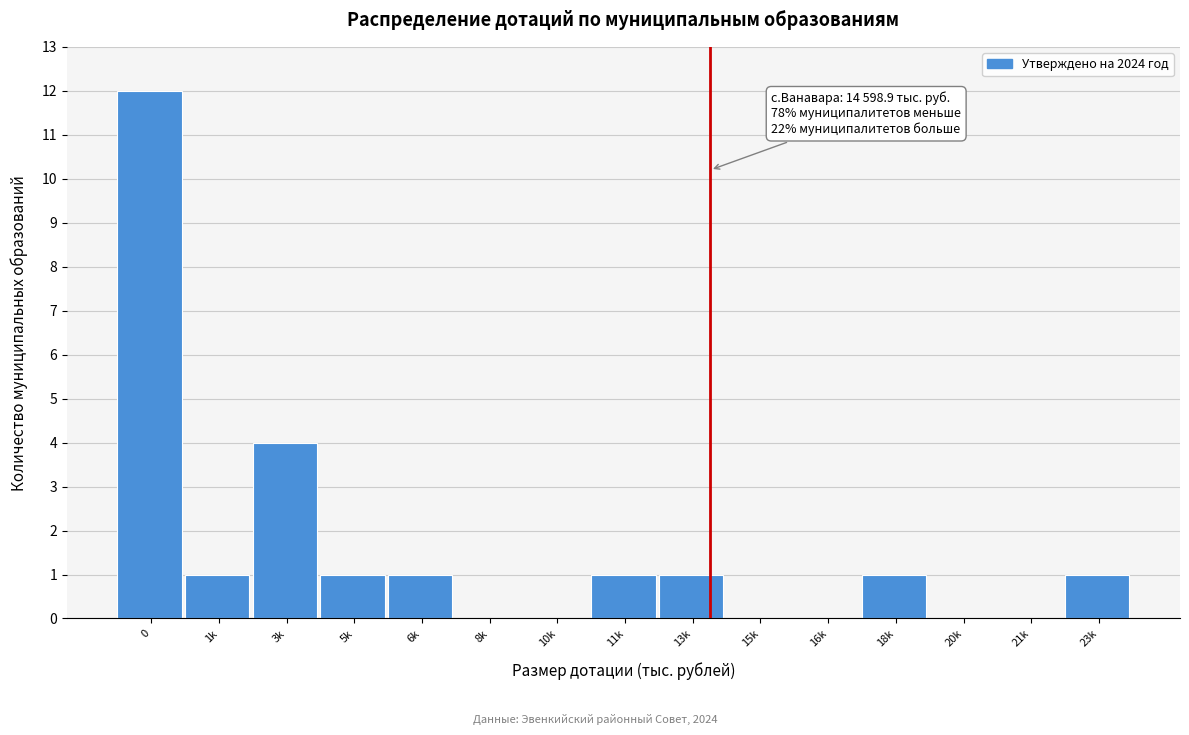

Reading left to right, transcribe all the data shown in this chart.

0=12	1k=1	3k=4	5k=1	6k=1	8k=0	10k=0	11k=1	13k=1	15k=0	16k=0	18k=1	20k=0	21k=0	23k=1